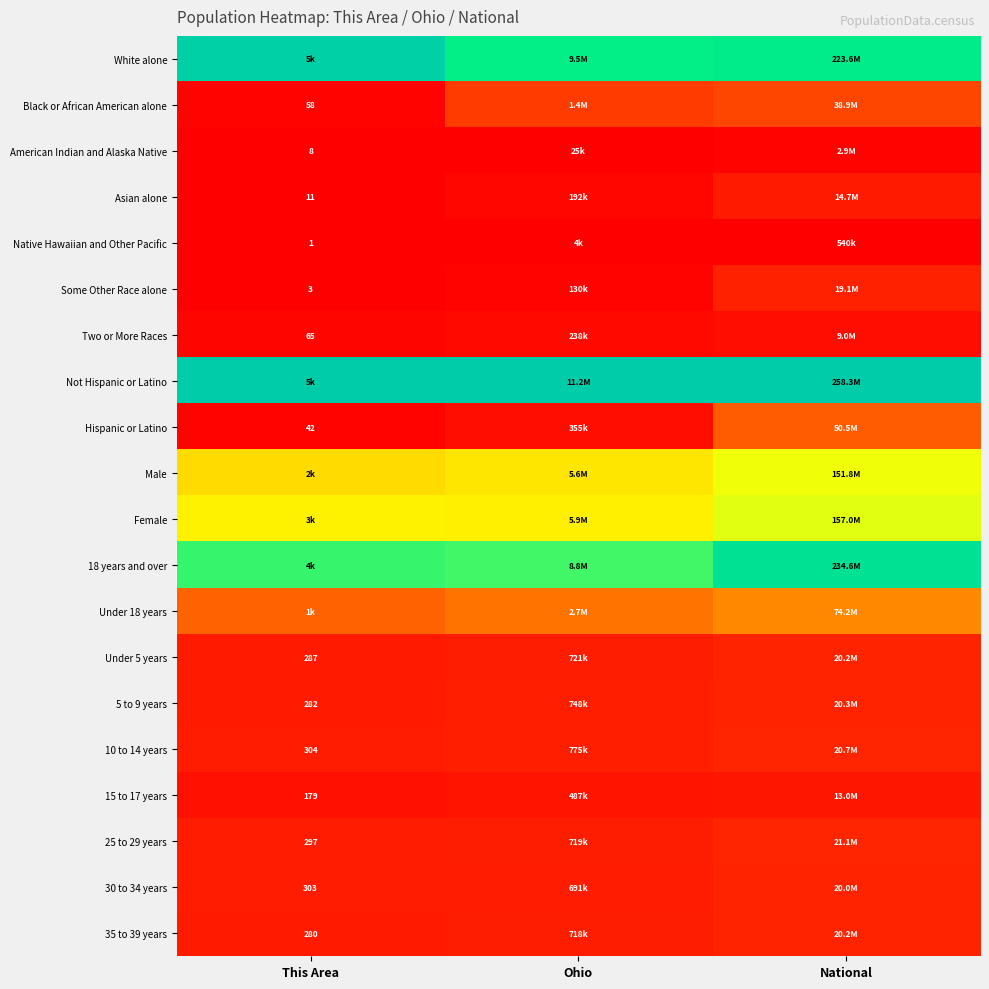

At Ohio, list the series in order from largest to smallest.

Not Hispanic or Latino, White alone, 18 years and over, Female, Male, Under 18 years, Black or African American alone, 10 to 14 years, 5 to 9 years, Under 5 years, 25 to 29 years, 35 to 39 years, 30 to 34 years, 15 to 17 years, Hispanic or Latino, Two or More Races, Asian alone, Some Other Race alone, American Indian and Alaska Native, Native Hawaiian and Other Pacific